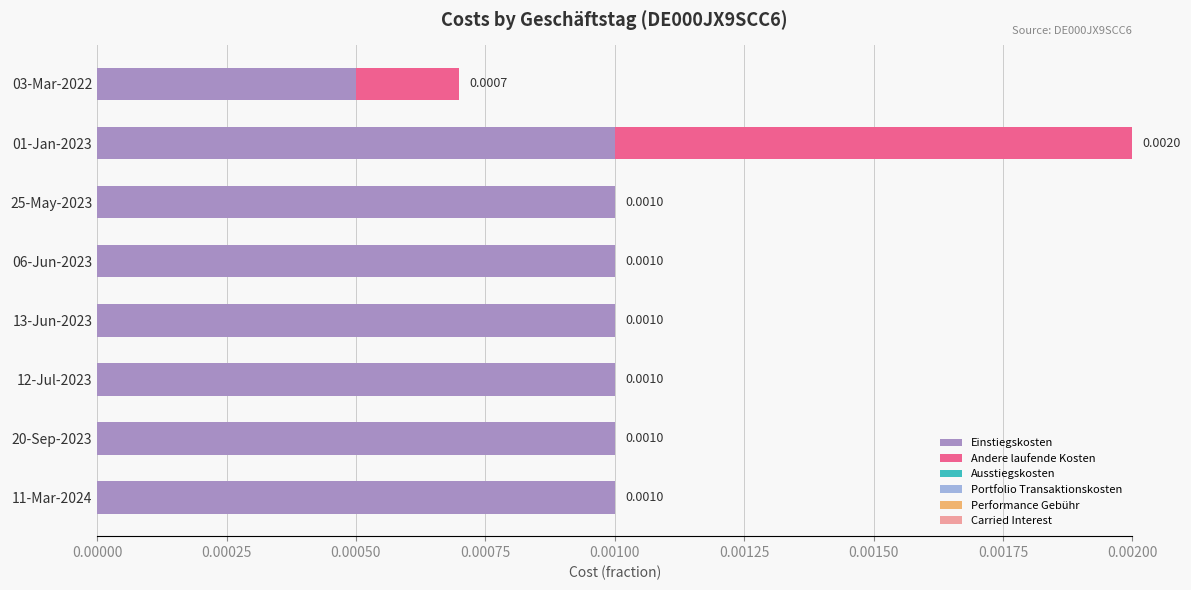

How many data points does each series have?

8